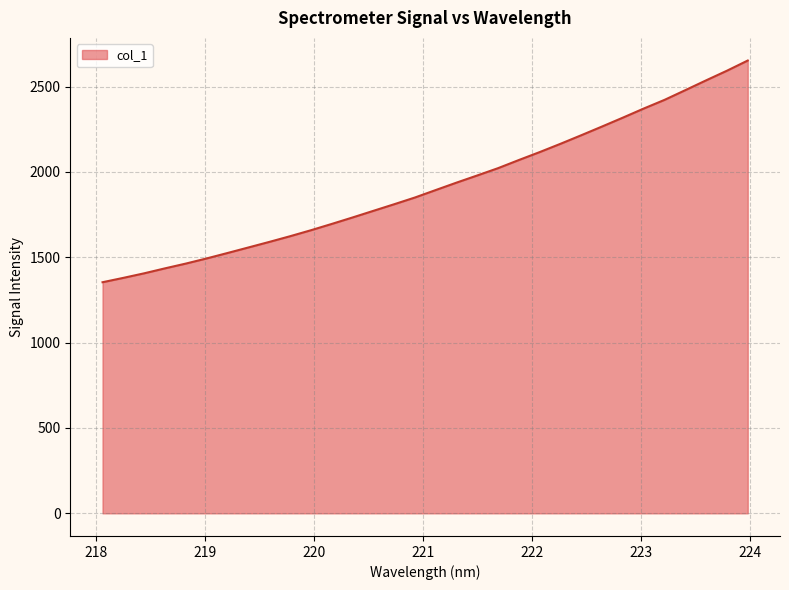

What is the smallest value displayed?

1353.8